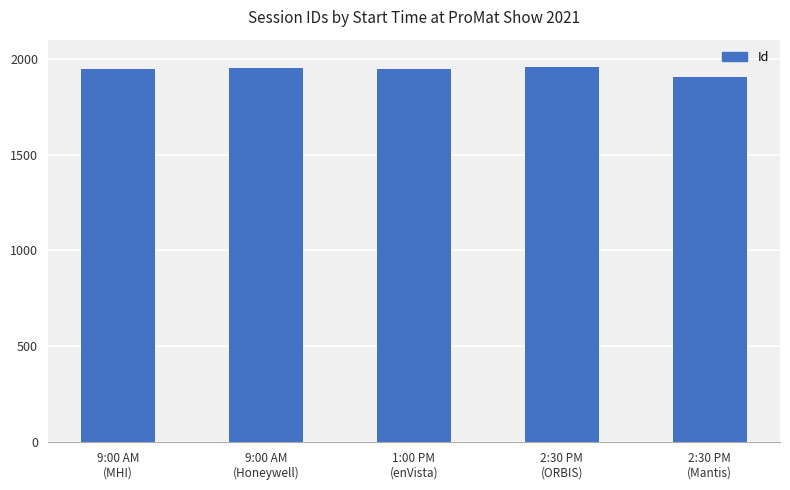

What is the minimum value shown in the chart?

1907